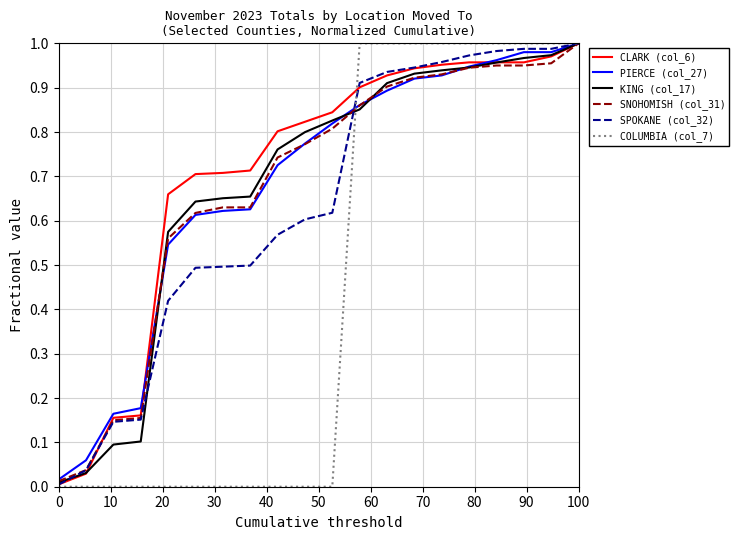

Which series has the largest range (max minus min)?

COLUMBIA (col_7)